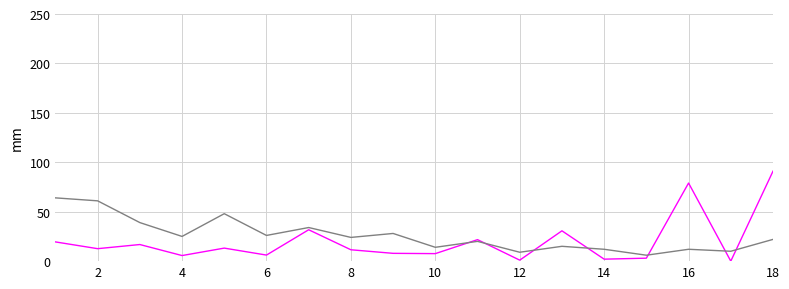

What is the greatest value displayed?

91.0